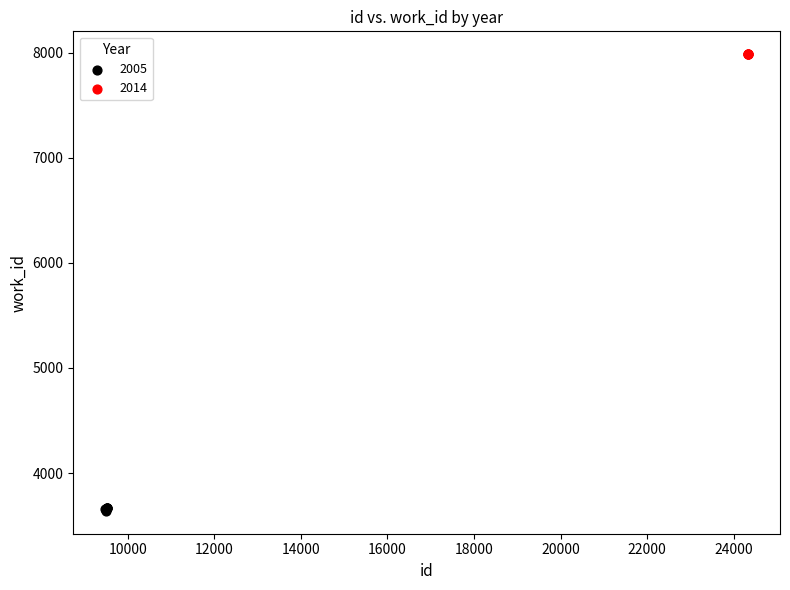

Which series contains the highest Y value?

2014